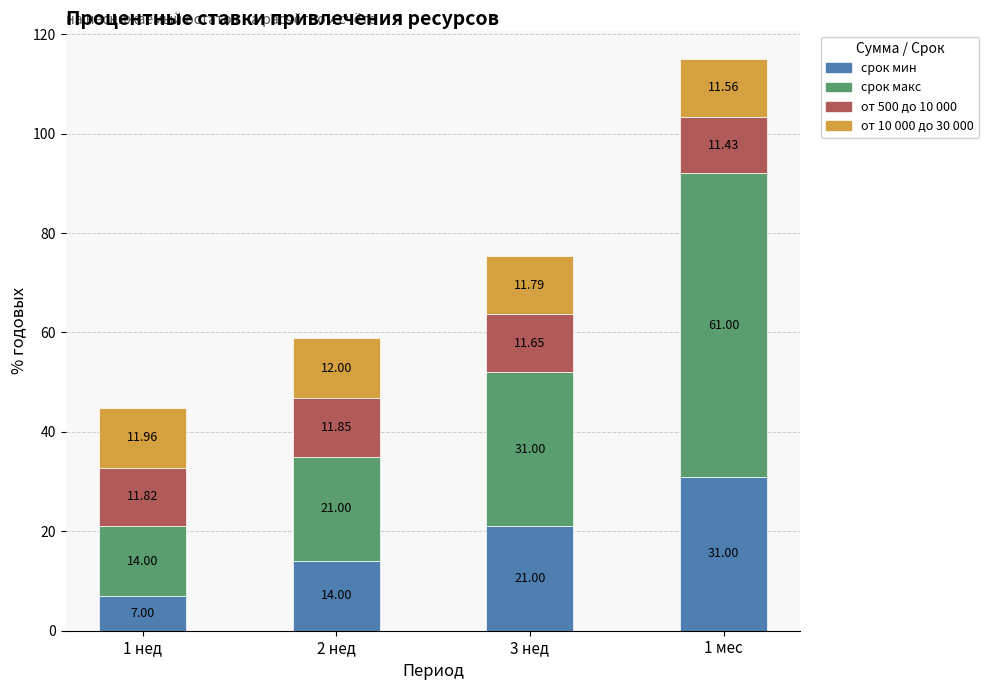

How many data points does each series have?

4